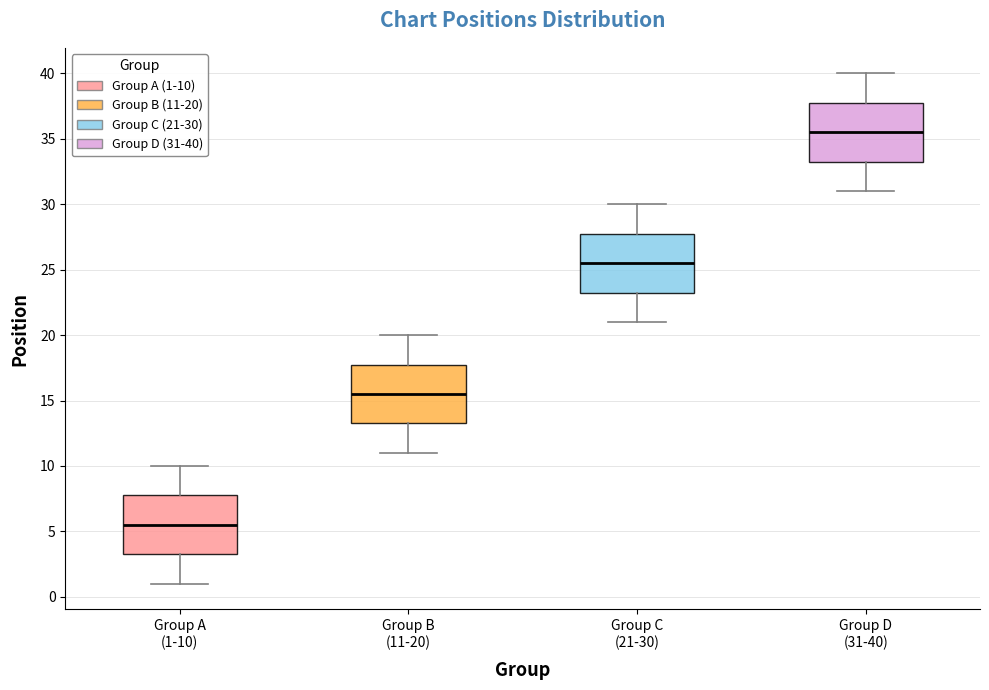

Reading left to right, transcribe this box plot: for each box, give where its median line is, the range the box spans, and where its two whiskers end, as read against the y-axis. The values are not printed on the chart, so give them approximately, as read against the axis.

Group A (1-10): median 5.5, box 3.5 to 8.0, whiskers 1.0 to 10.0
Group B (11-20): median 15.5, box 13.5 to 18.0, whiskers 11.0 to 20.0
Group C (21-30): median 25.5, box 23.5 to 28.0, whiskers 21.0 to 30.0
Group D (31-40): median 35.5, box 33.5 to 38.0, whiskers 31.0 to 40.0